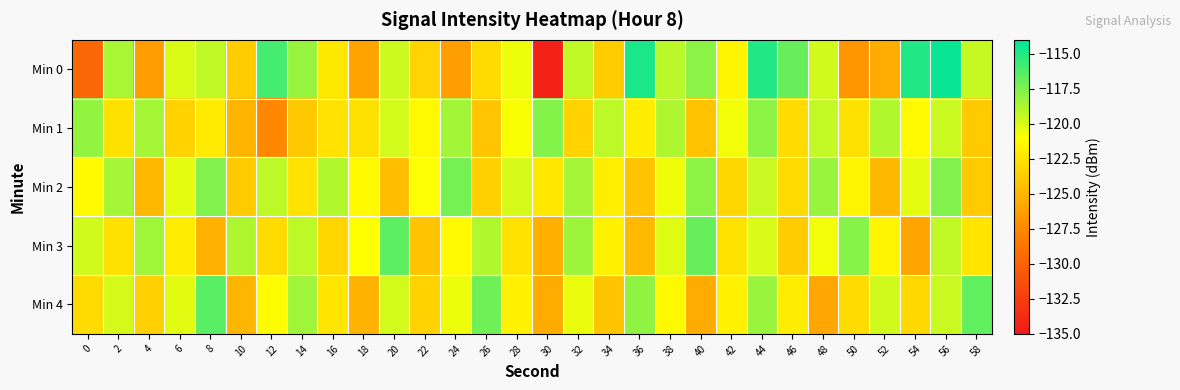

What is the difference between the highest and lowest values at 0?

11.6